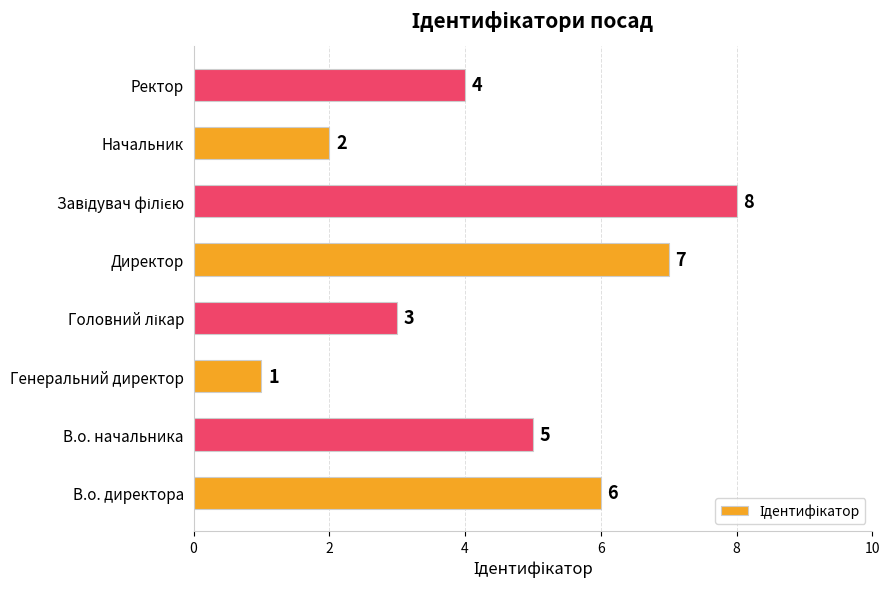

Where is the data nearest to the value 4?

Ректор